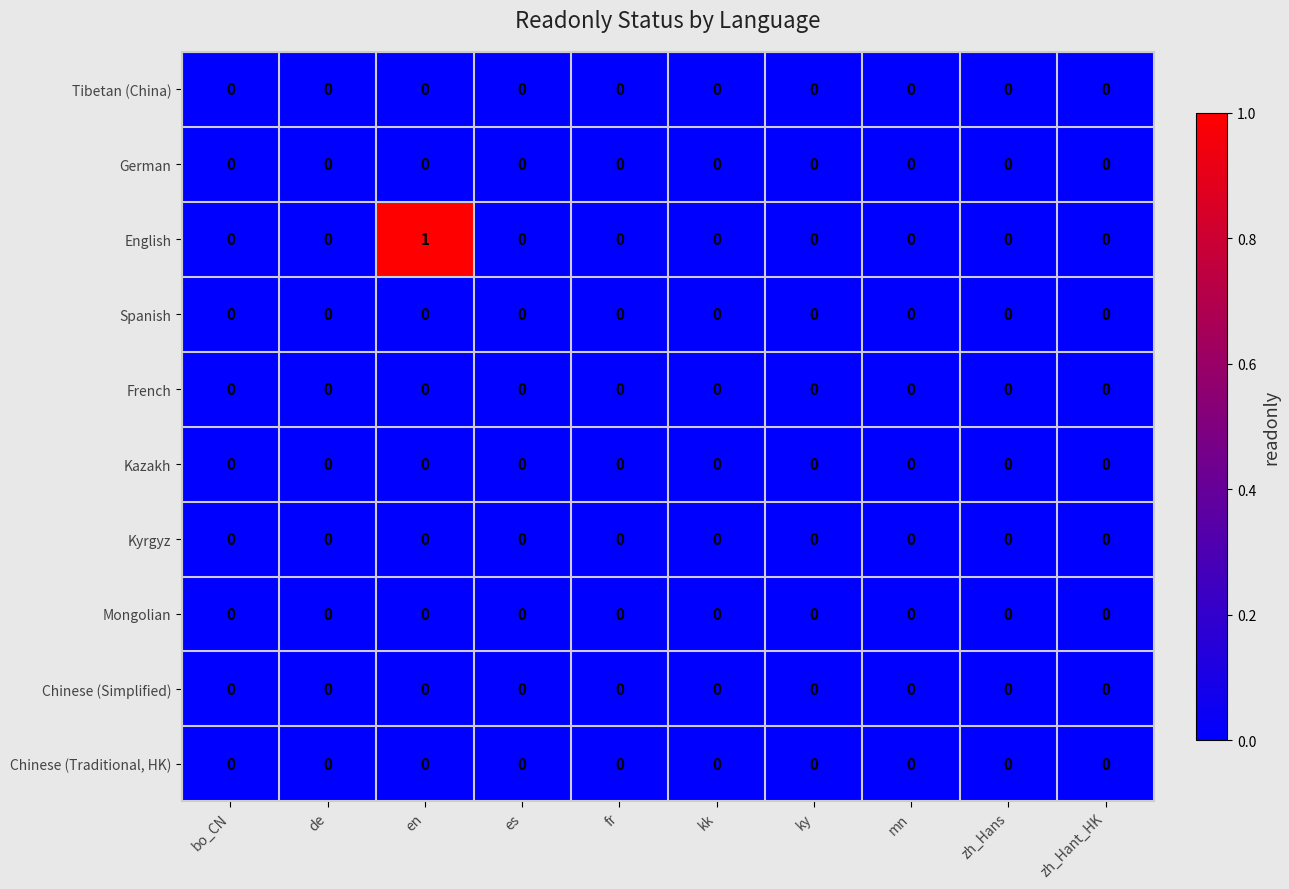

Which series has the widest spread of values?

English